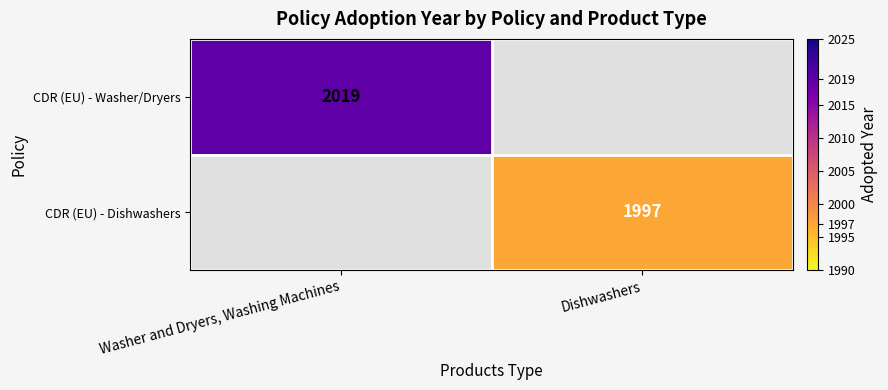

The CDR (EU) - Washer/Dryers series shows 557 at Washer and Dryers, Washing Machines. True or false?

False